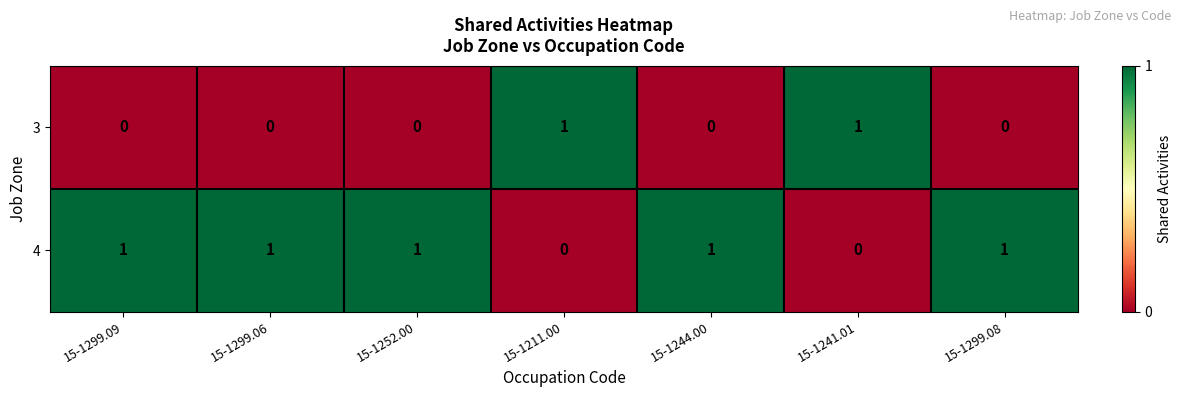

Which series has the largest total across all categories?

4